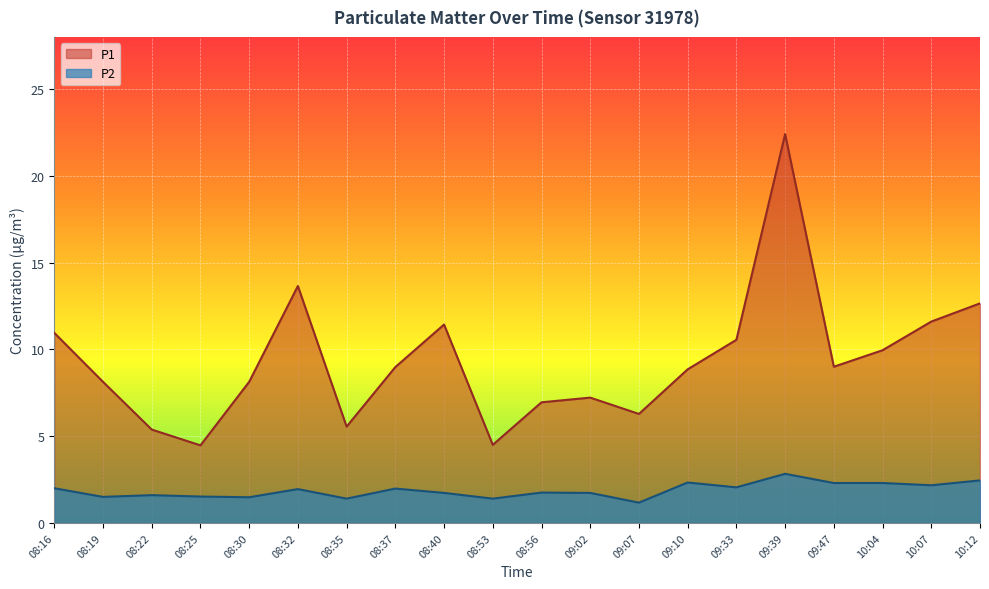

Read the P2 value at 08:37.

2.0